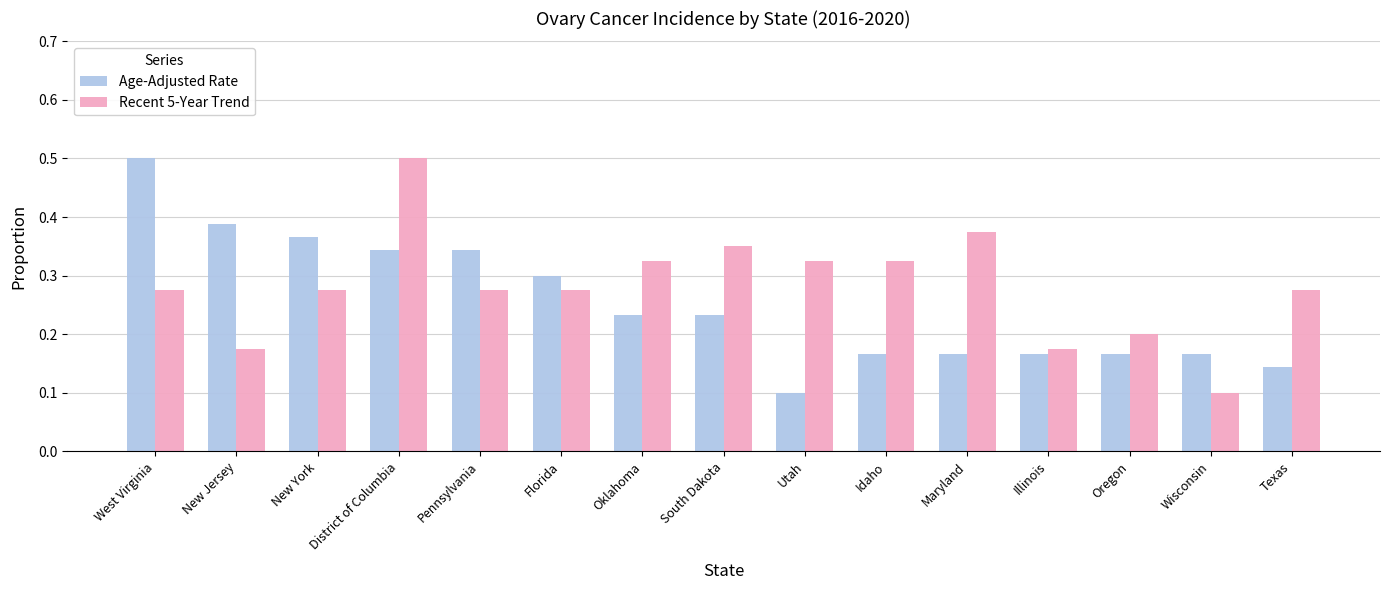

What is the sum of the Recent 5-Year Trend values at Texas and District of Columbia?

0.8